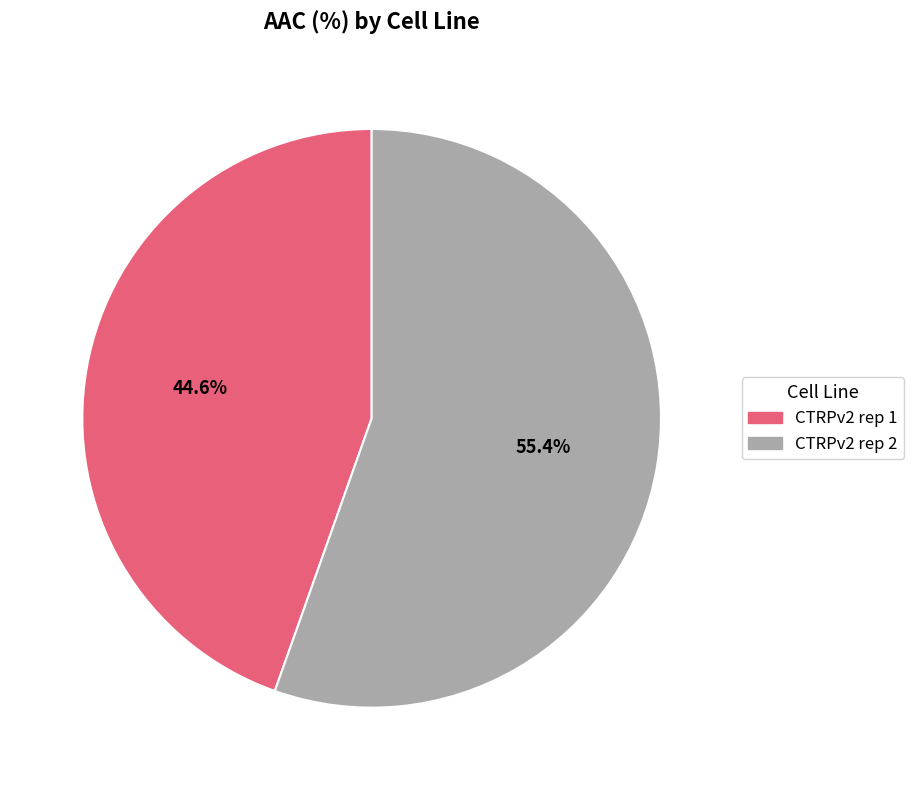

Which category accounts for the majority?

CTRPv2 rep 2